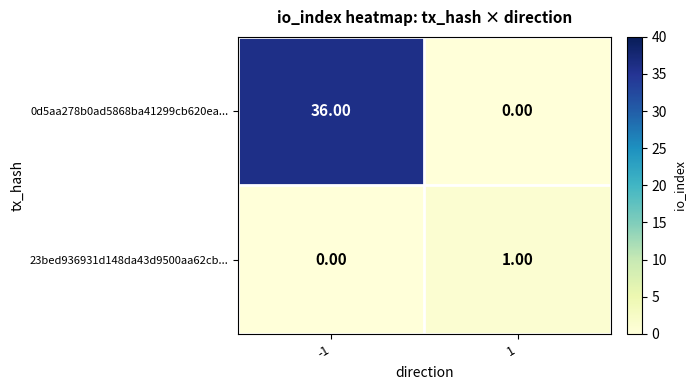

Rank the series by their average value, from highest to lowest.

0d5aa278b0ad5868ba41299cb620ea..., 23bed936931d148da43d9500aa62cb...